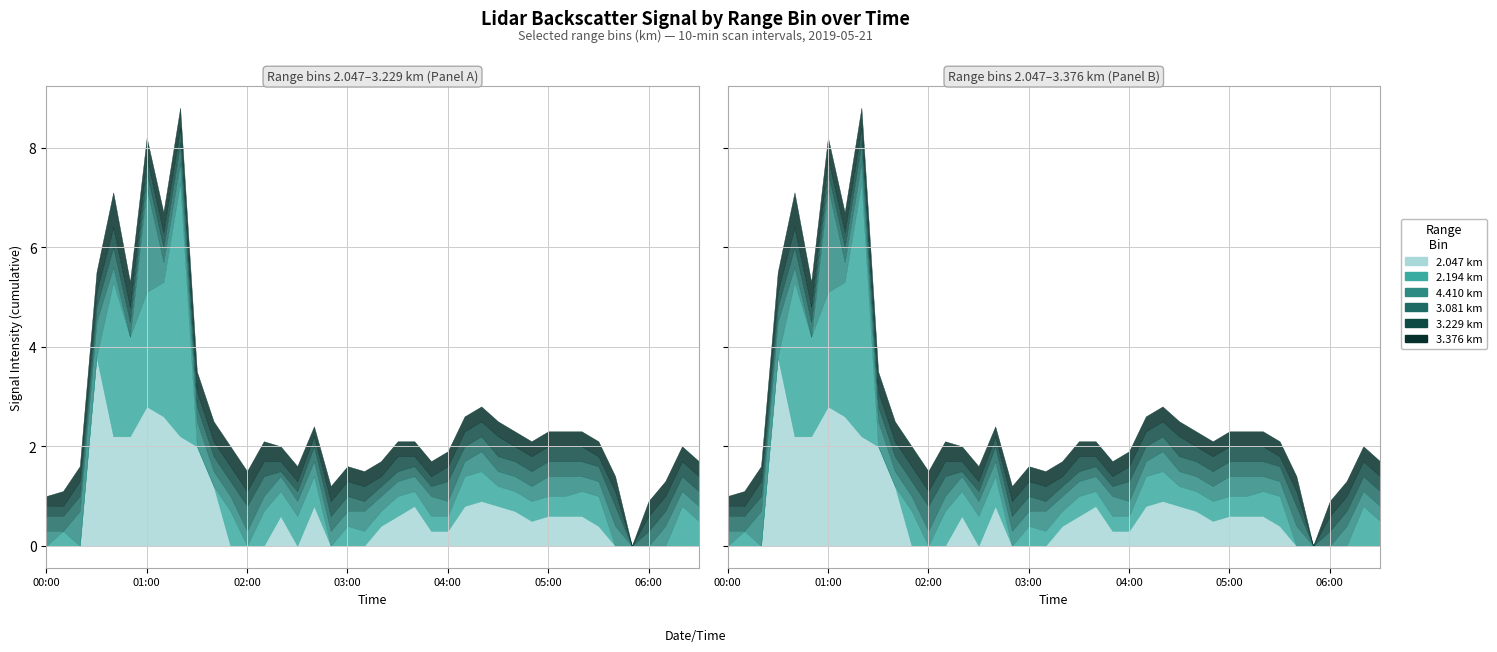

How many series are shown in this chart?

6